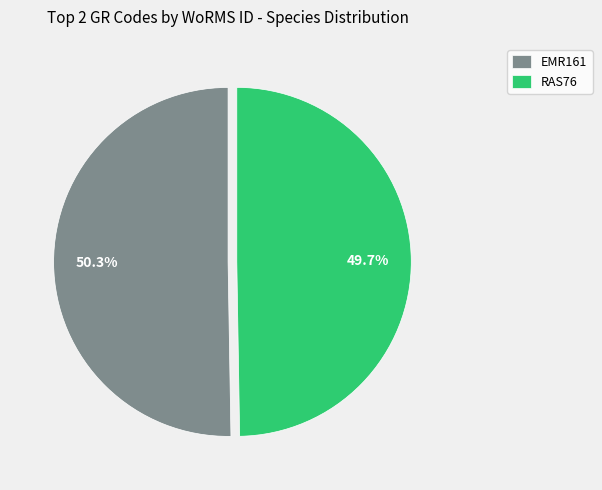

Does RAS76 represent more than half of the total?

No